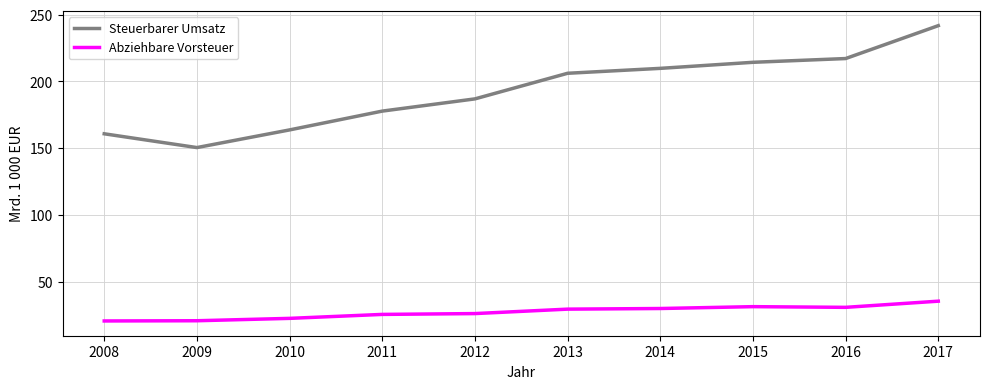

At 2015, list the series in order from smallest to largest.

Abziehbare Vorsteuer, Steuerbarer Umsatz